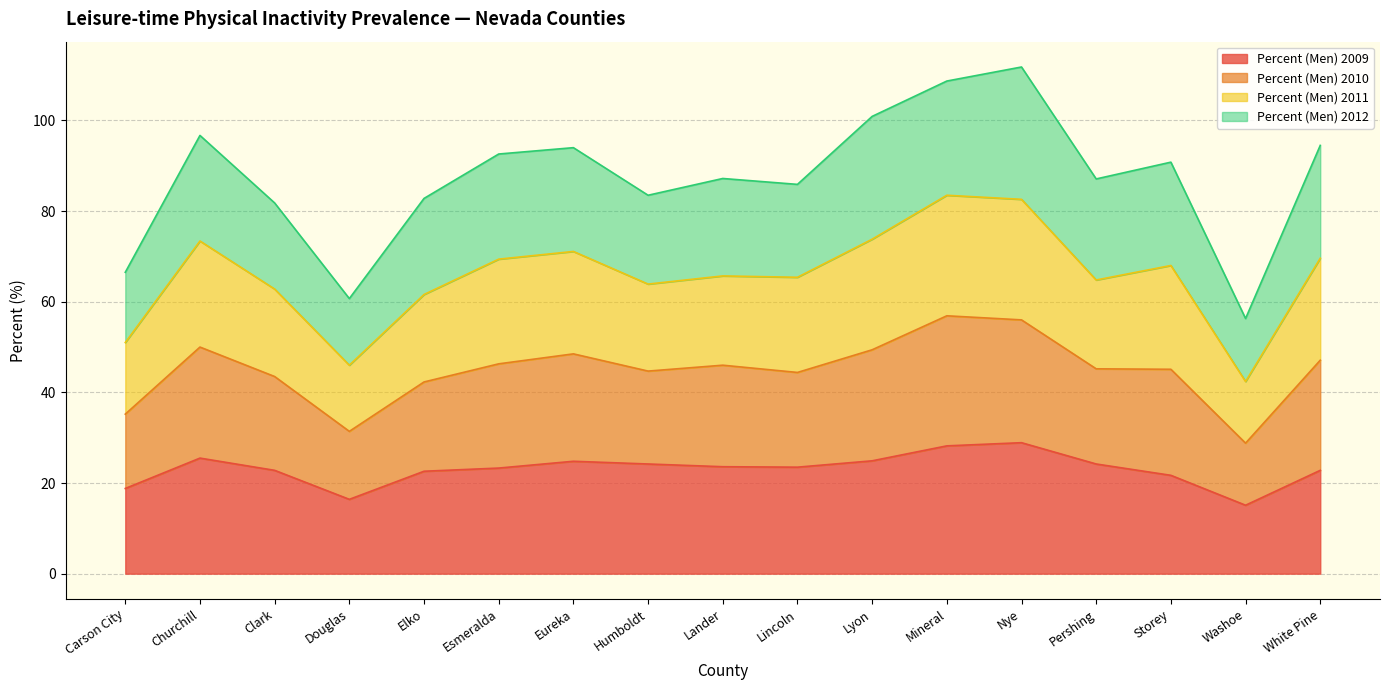

True or false: Percent (Men) 2011 and Percent (Men) 2010 intersect in this chart.

False